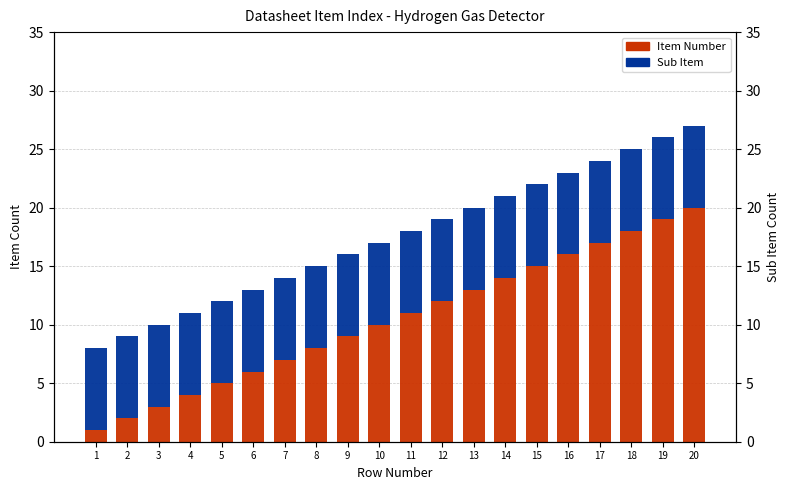

At which category is the sum across all series the highest?

20